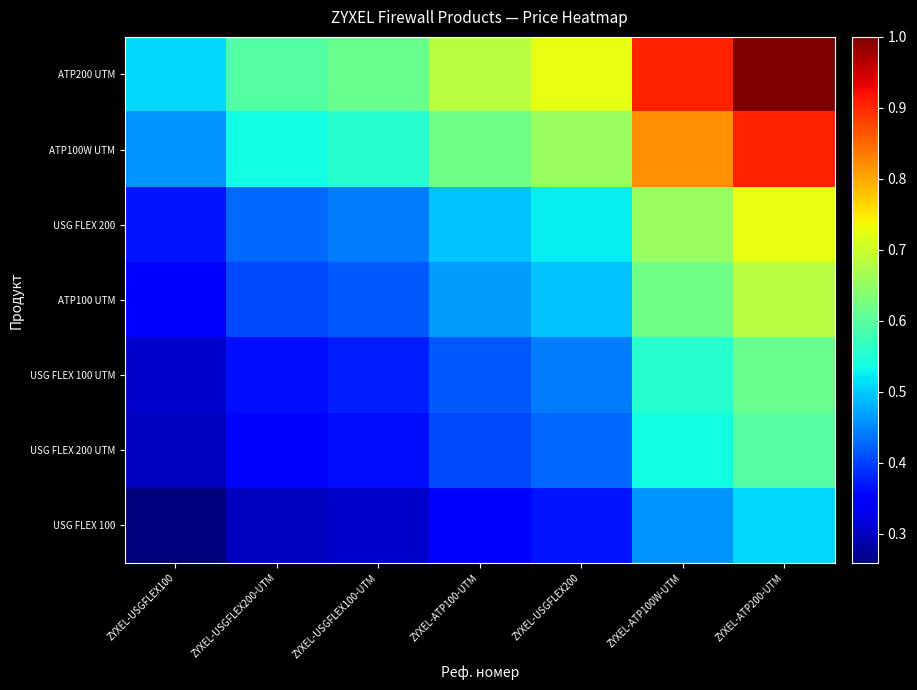

List the series in order of their peak value, lowest first.

USG FLEX 100, USG FLEX 200 UTM, USG FLEX 100 UTM, ATP100 UTM, USG FLEX 200, ATP100W UTM, ATP200 UTM